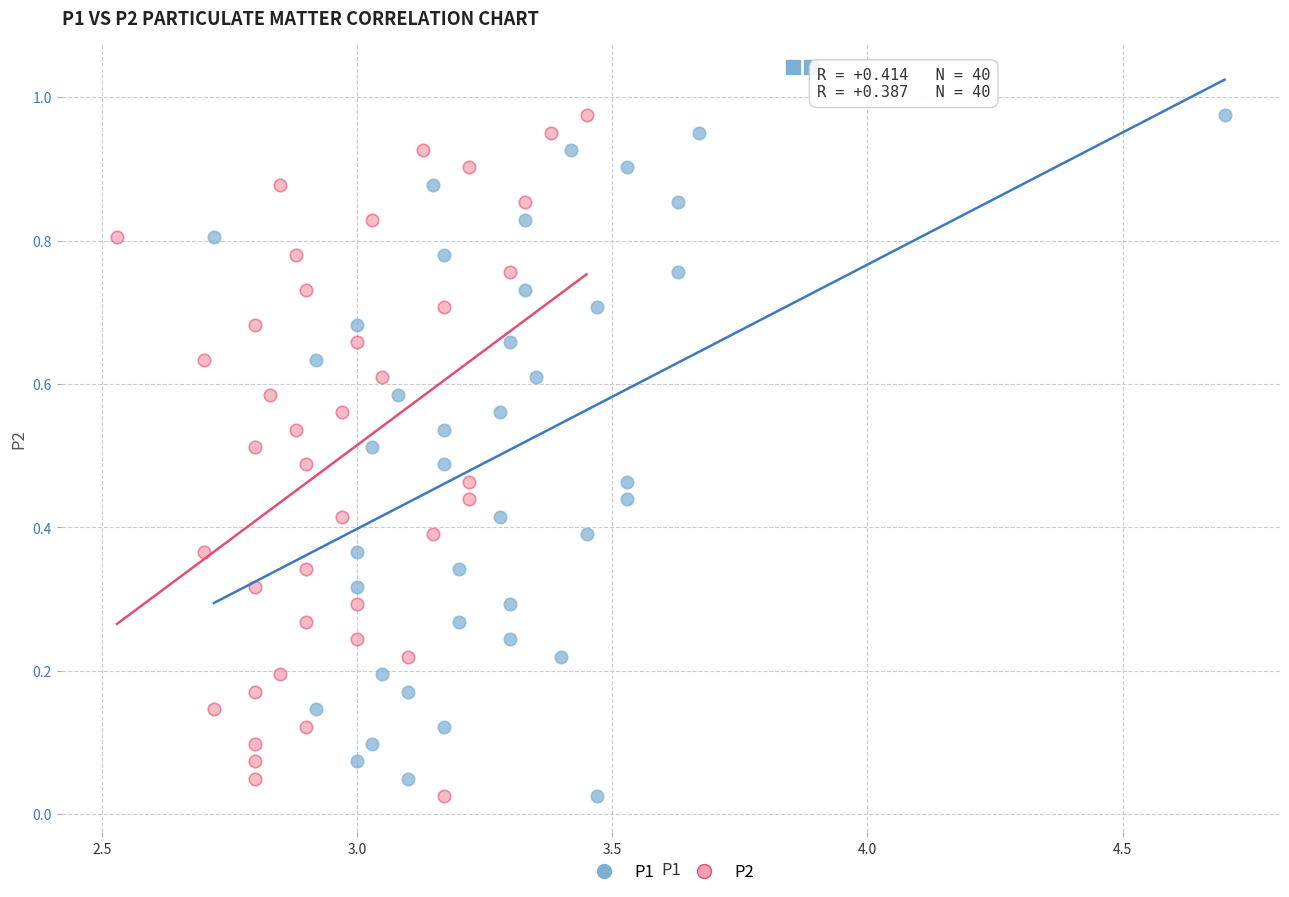

What are all the series names shown in the legend?

P1, P2